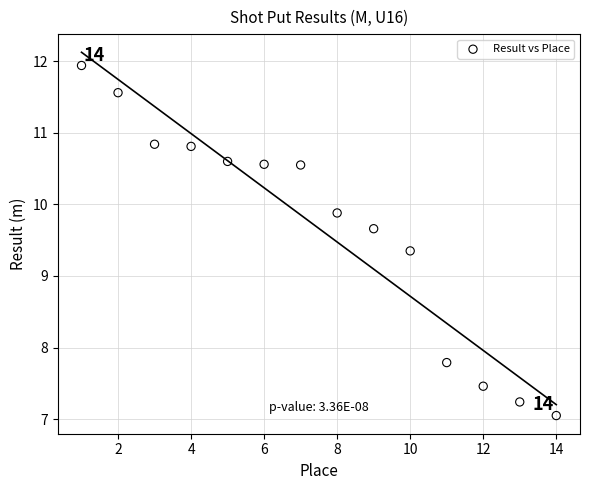

What is the range of Y values (max minus min)?

4.9